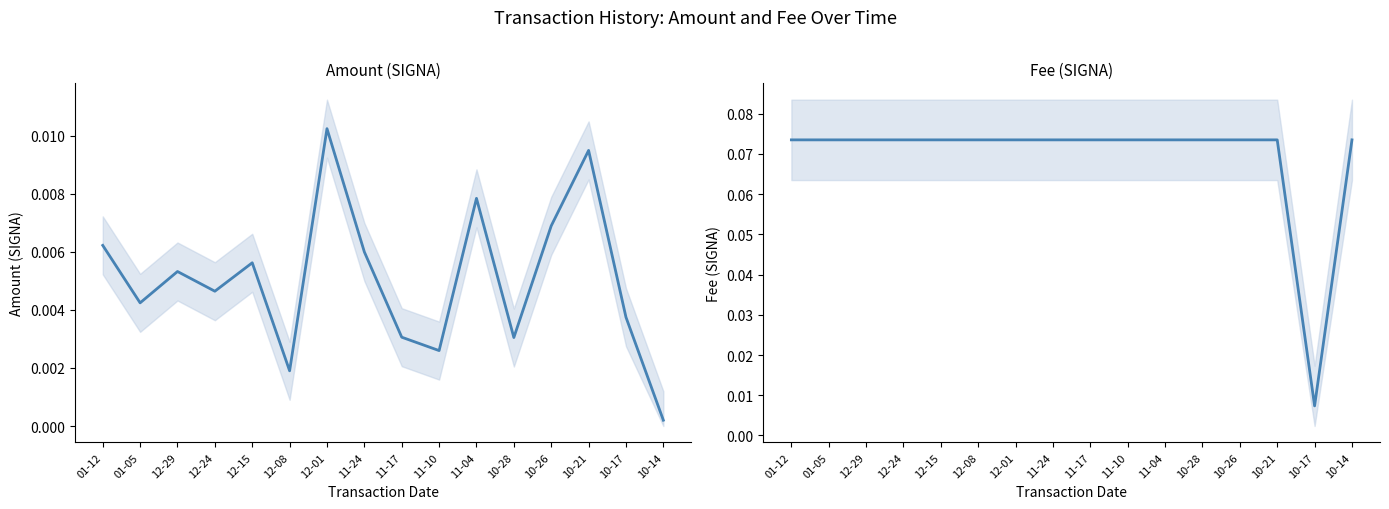

What is the greatest value displayed?

0.1